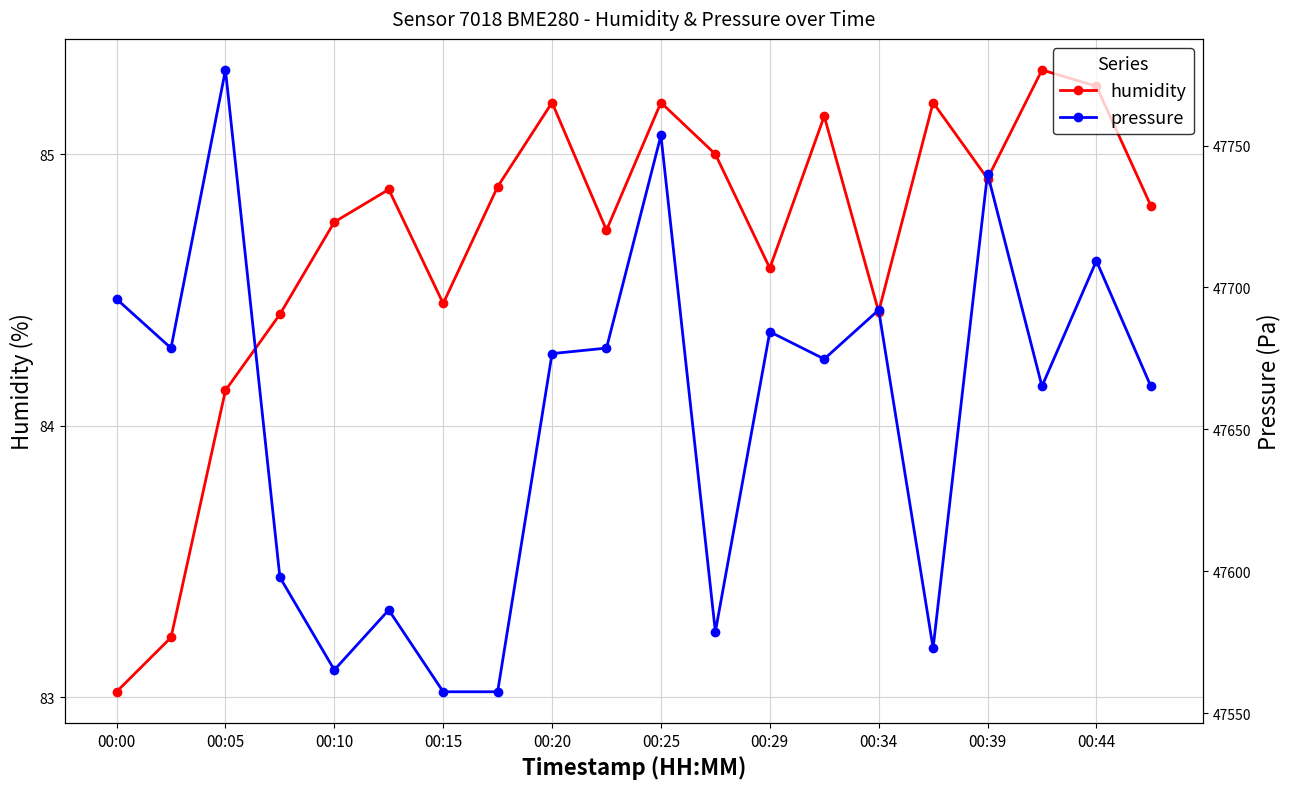

Rank the series by their maximum value, from highest to lowest.

pressure, humidity